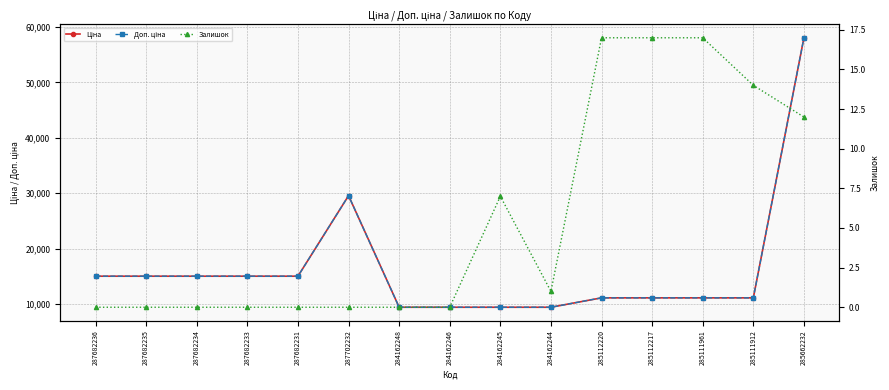

At which category does the chart reach its minimum across all series?

287682236